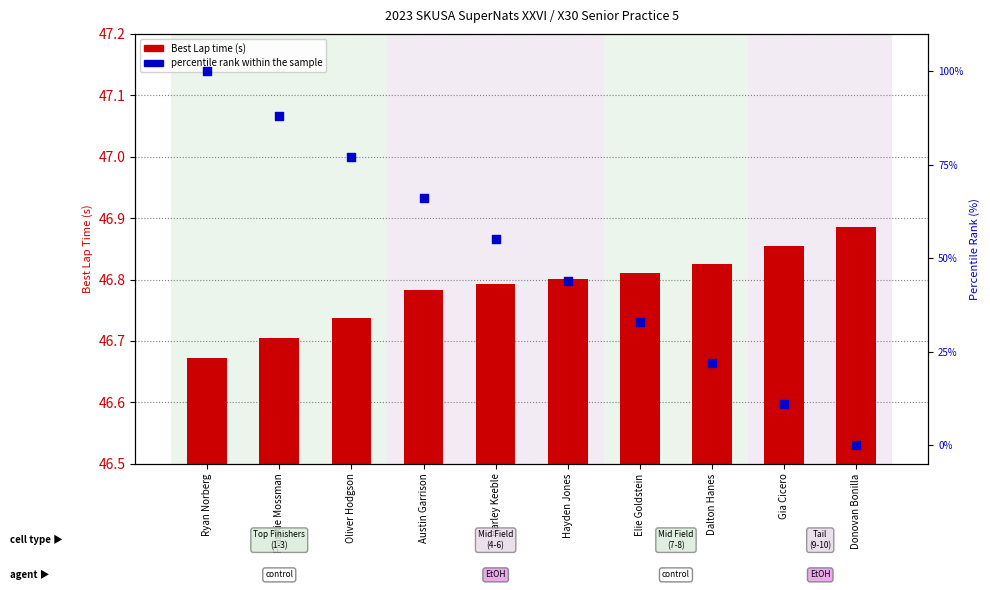

Which series has the largest Y range (max minus min)?

Percentile rank within the sample